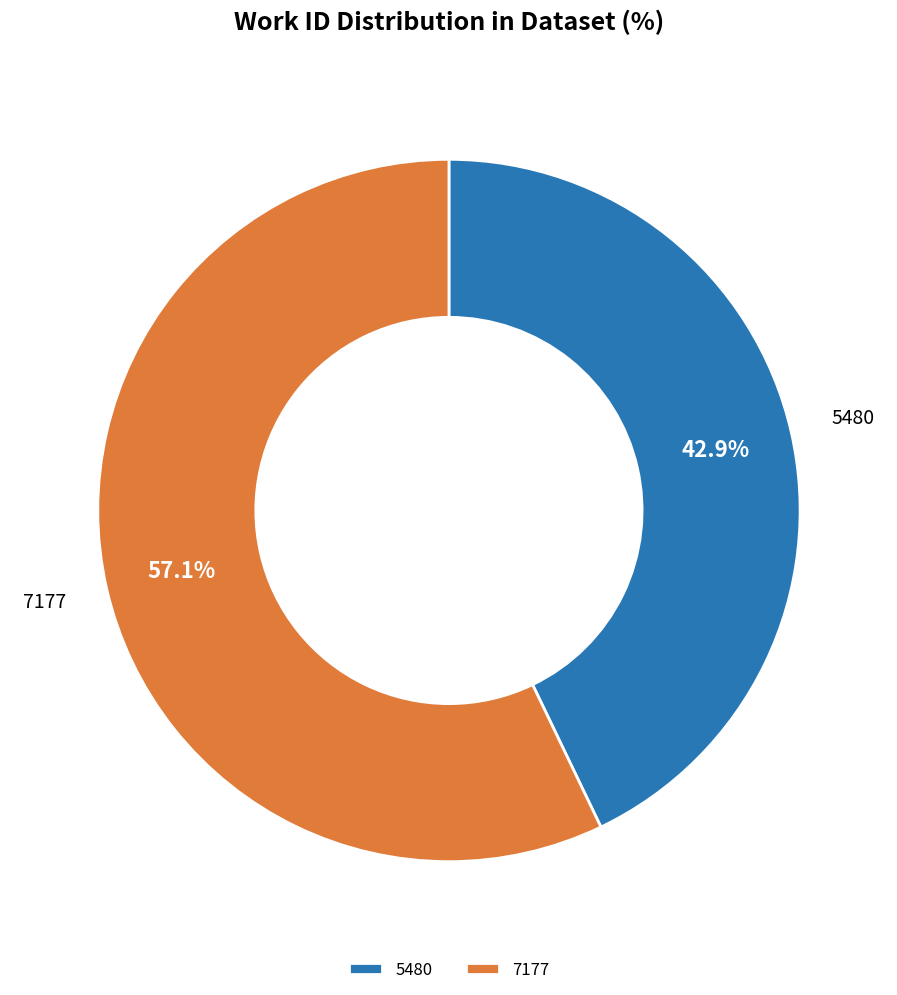

To the nearest percent, what portion does 5480 represent?

43%